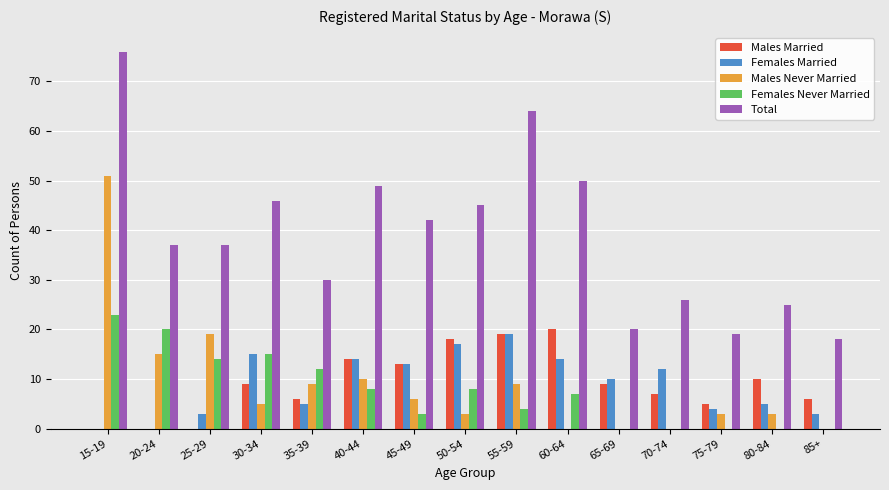

Reading left to right, what are all the values shown in this chart?

Males Married: 0	0	0	9	6	14	13	18	19	20	9	7	5	10	6
Females Married: 0	0	3	15	5	14	13	17	19	14	10	12	4	5	3
Males Never Married: 51	15	19	5	9	10	6	3	9	0	0	0	3	3	0
Females Never Married: 23	20	14	15	12	8	3	8	4	7	0	0	0	0	0
Total: 76	37	37	46	30	49	42	45	64	50	20	26	19	25	18